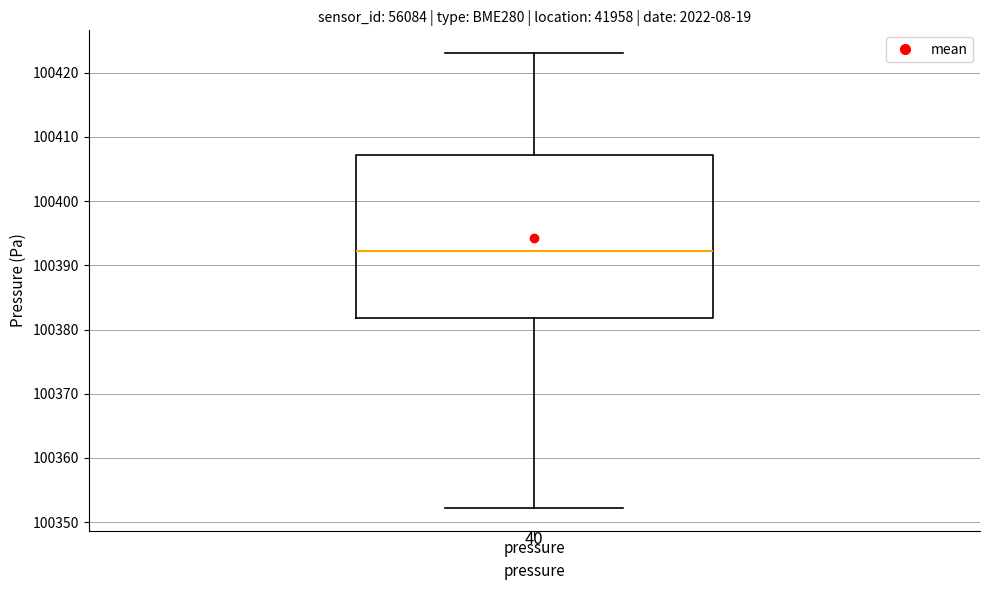

Transcribe this box plot: give where the median line is, the range the box spans, and where the two whiskers end, as read against the y-axis. The values are not printed on the chart, so give them approximately, as read against the axis.

median 100392, box 100382 to 100407, whiskers 100352 to 100423